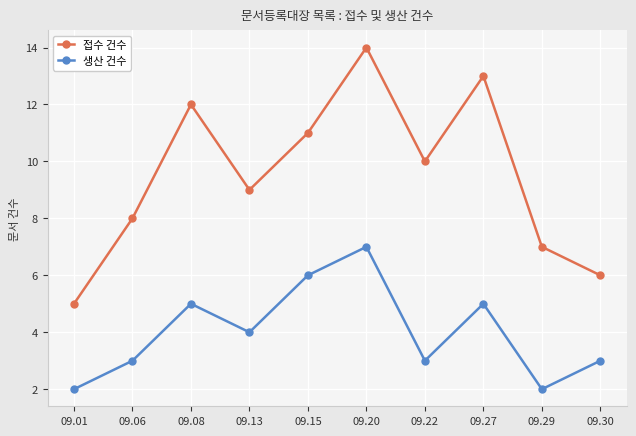

How many data points in 접수 건수 are less than 10?

5